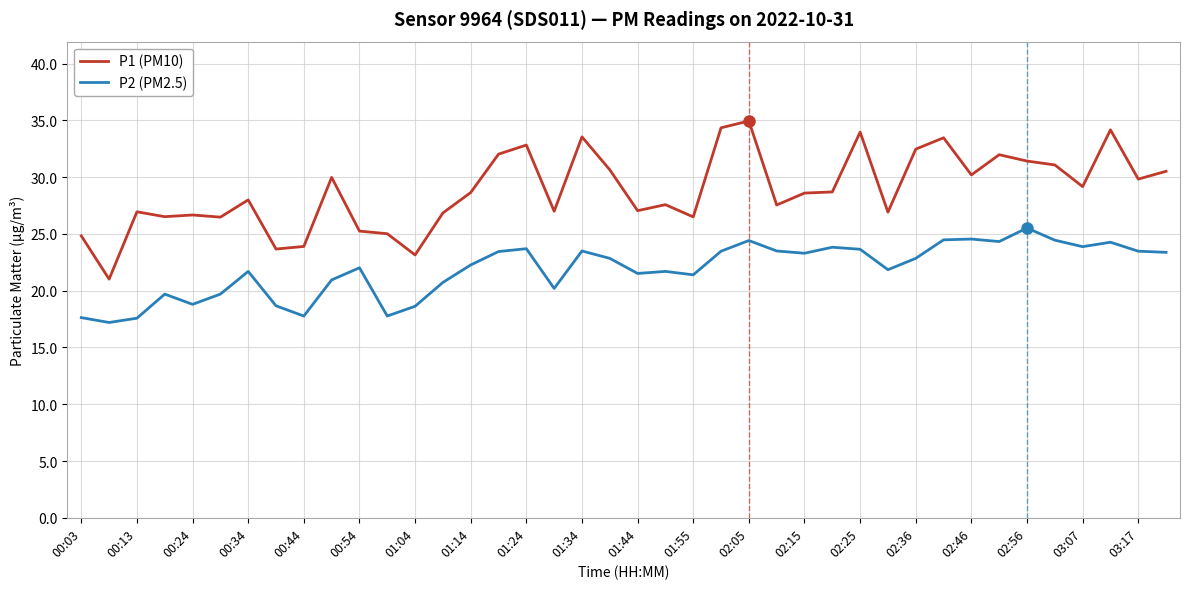

Which series has the largest range (max minus min)?

P1 (PM10)